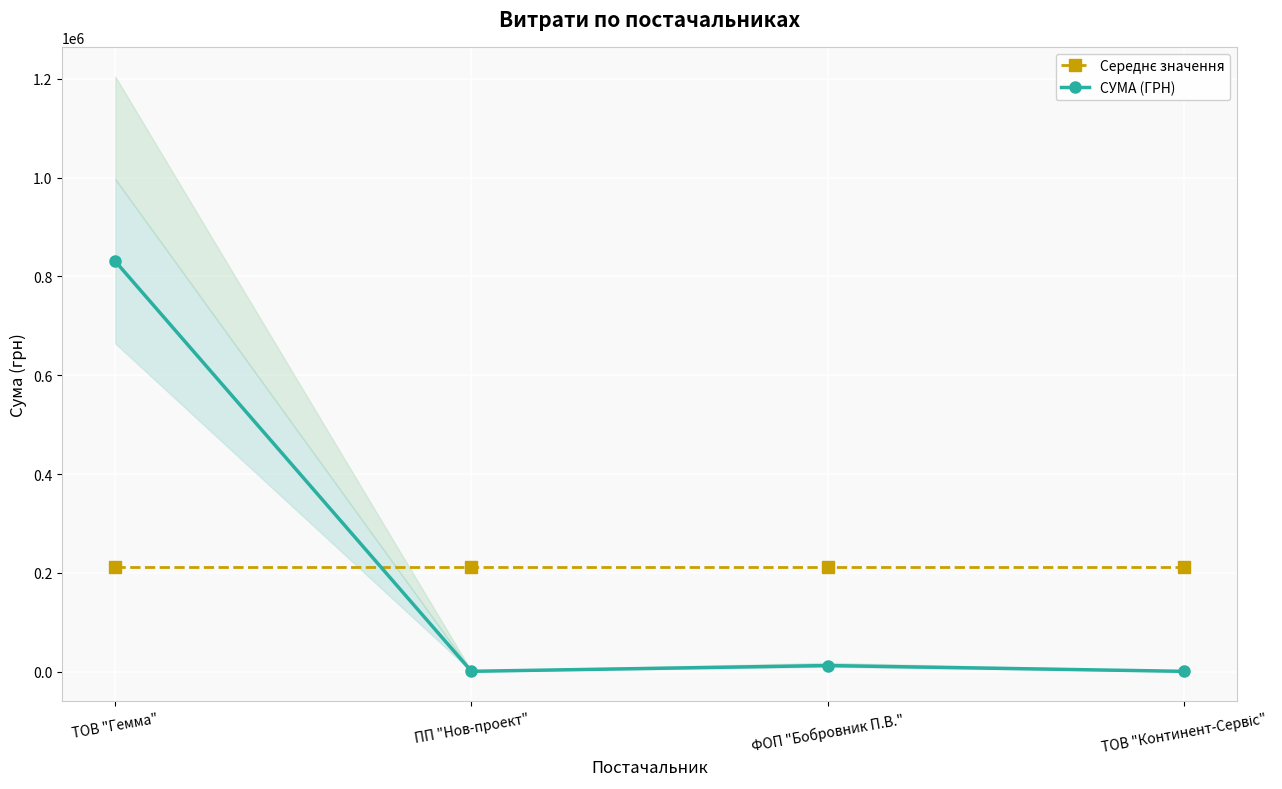

Where is the first local maximum for СУМА (ГРН)?

ФОП "Бобровник П.В."